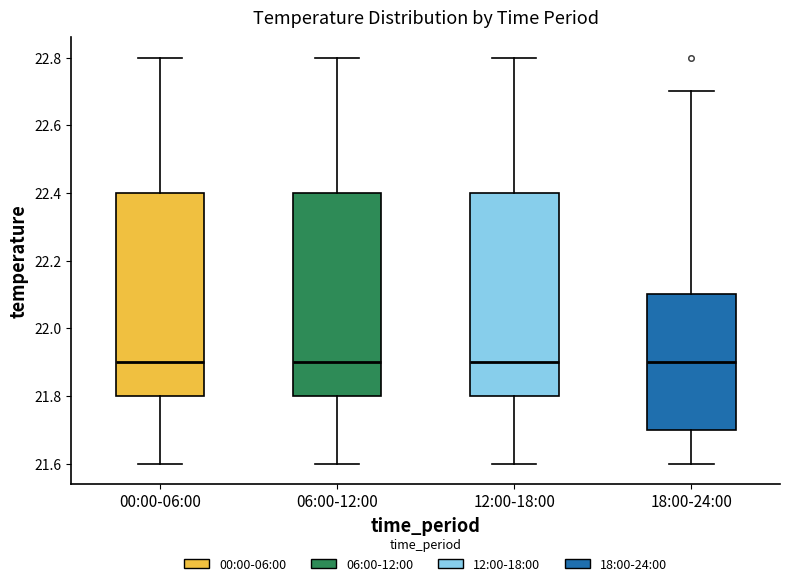

Reading left to right, read every box against the y-axis: the position of its median line, the range the box covers, and the ends of its whiskers. The values are not printed on the chart, so give them approximately, as read against the axis.

00:00-06:00: median 21.9, box 21.8 to 22.4, whiskers 21.6 to 22.8
06:00-12:00: median 21.9, box 21.8 to 22.4, whiskers 21.6 to 22.8
12:00-18:00: median 21.9, box 21.8 to 22.4, whiskers 21.6 to 22.8
18:00-24:00: median 21.9, box 21.7 to 22.1, whiskers 21.6 to 22.7